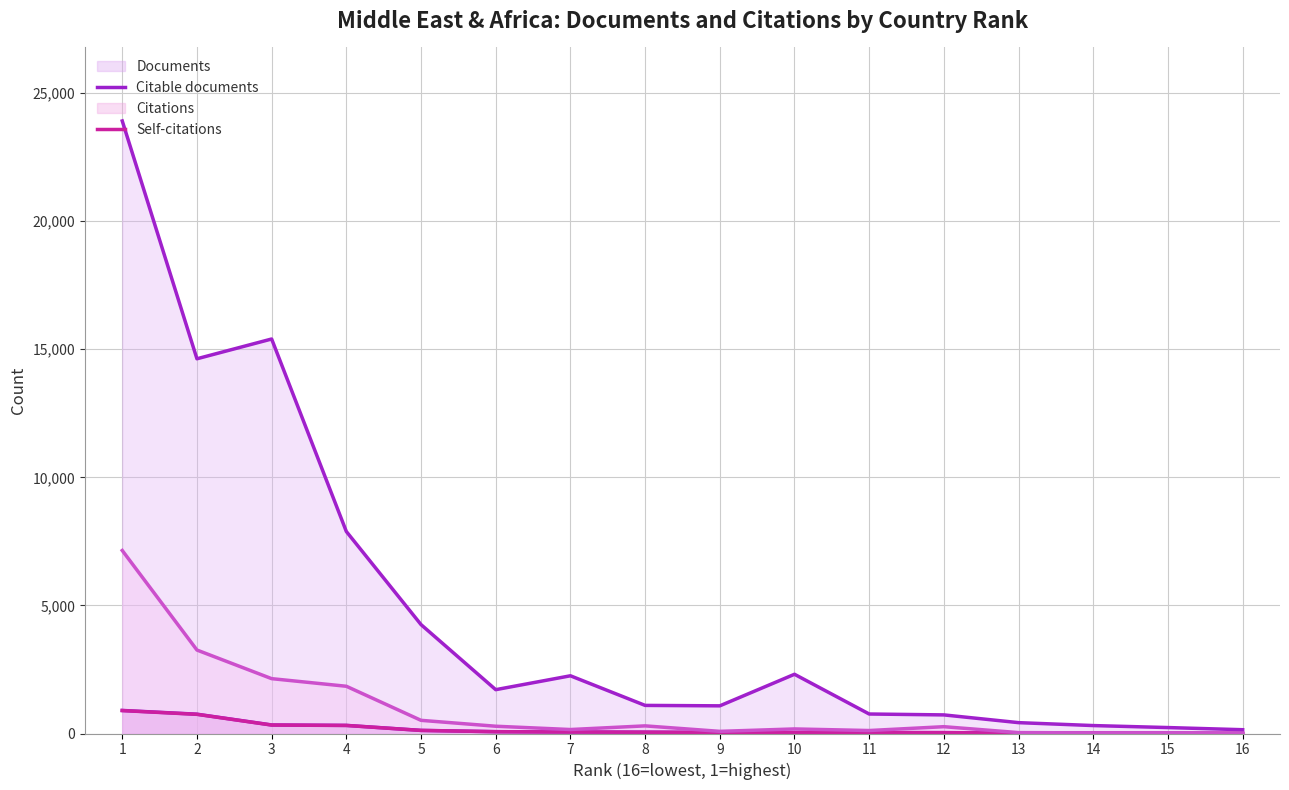

In Self-citations (line), how many points are lower than both neighbors (excluding endpoints)?

4